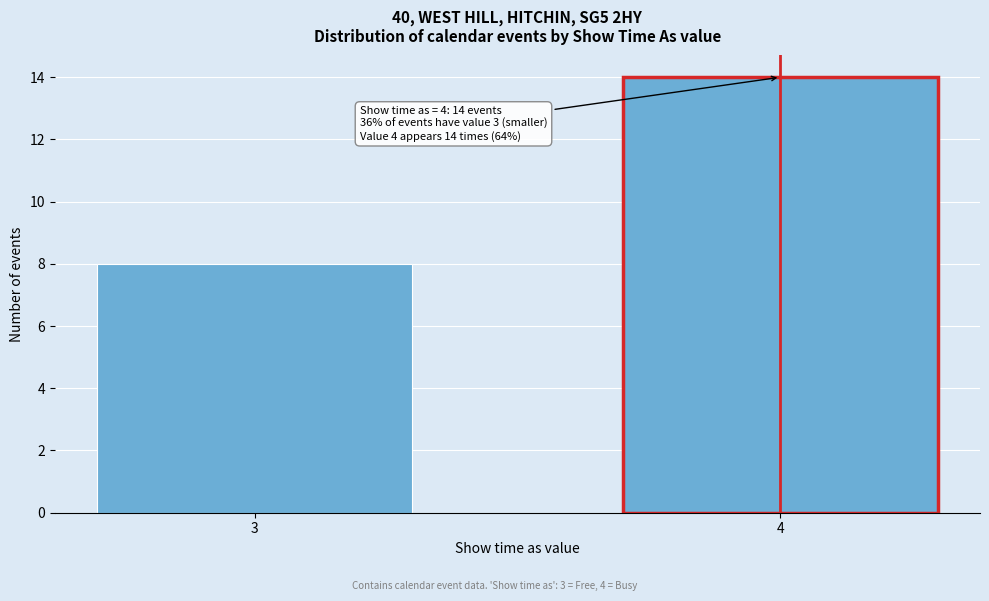

Reading left to right, what are all the values shown in this chart?

3=8	4=14